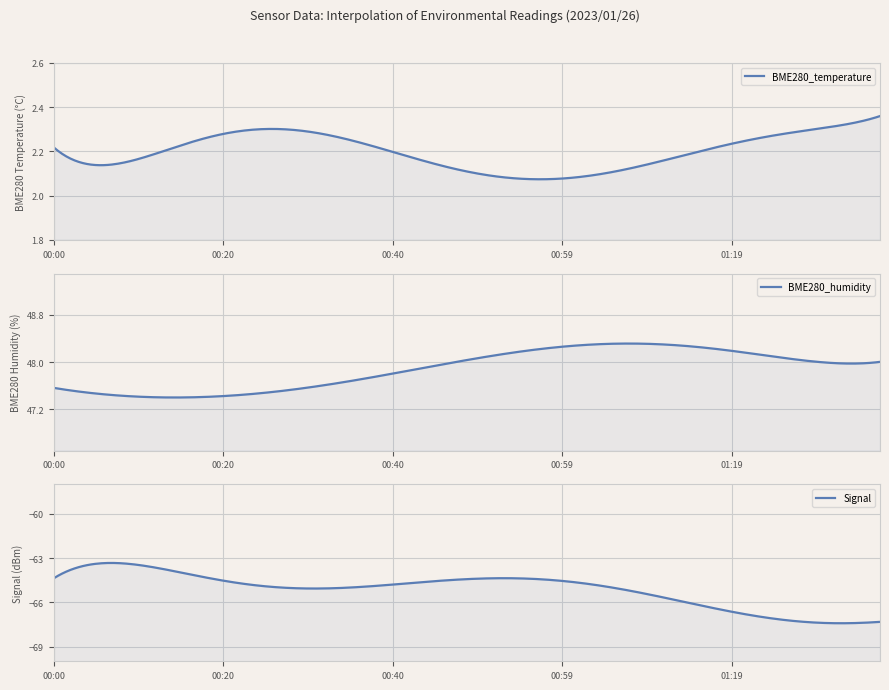

What is the label of the 9th point from the left?

00:20